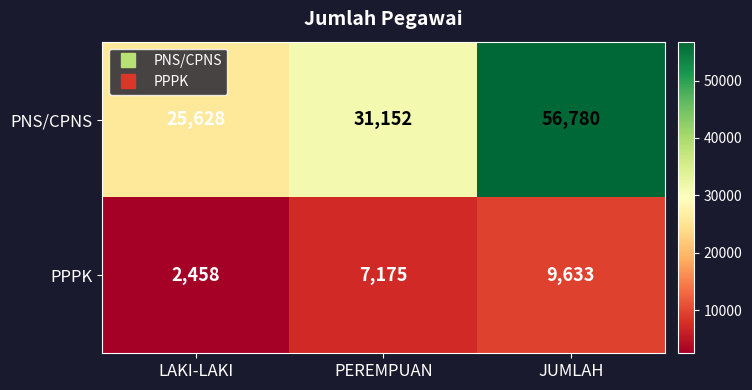

What is the average value of the PNS/CPNS series?

37853